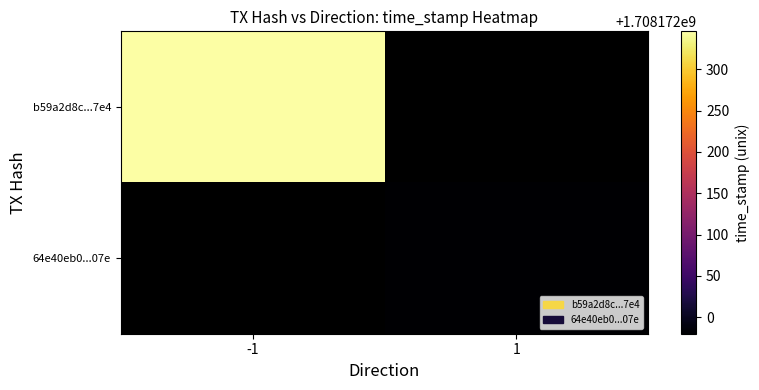

Reading right to left, list all the values displayed in this chart.

b59a2d8c71b56b31dc2a4b4b5672dbb57eff7e4: time_stamp=1708172346	direction=-1
64e40eb0d8b8ca06e934eeff86e0d657c71107e: time_stamp=1708171980	direction=1